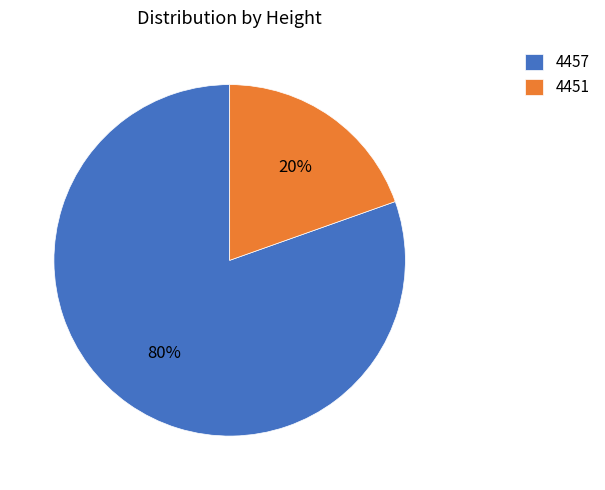

Which slice represents more than half of the pie?

4457